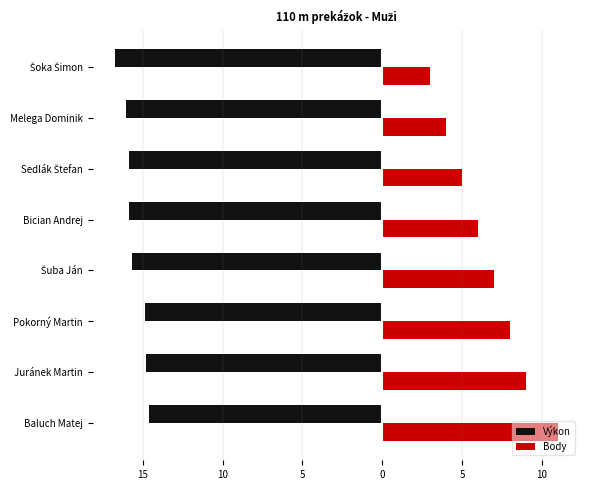

What are all the series names shown in the legend?

Výkon, Body